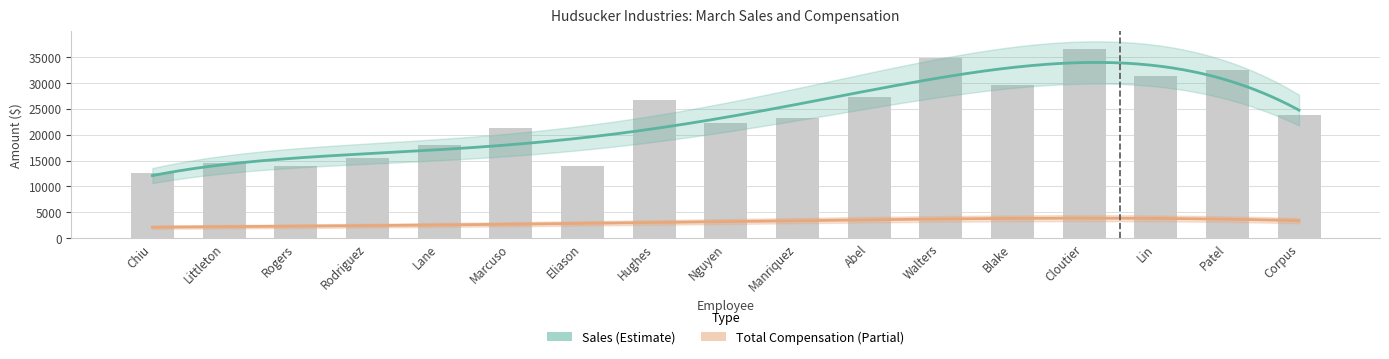

What is the smallest value displayed?

12542